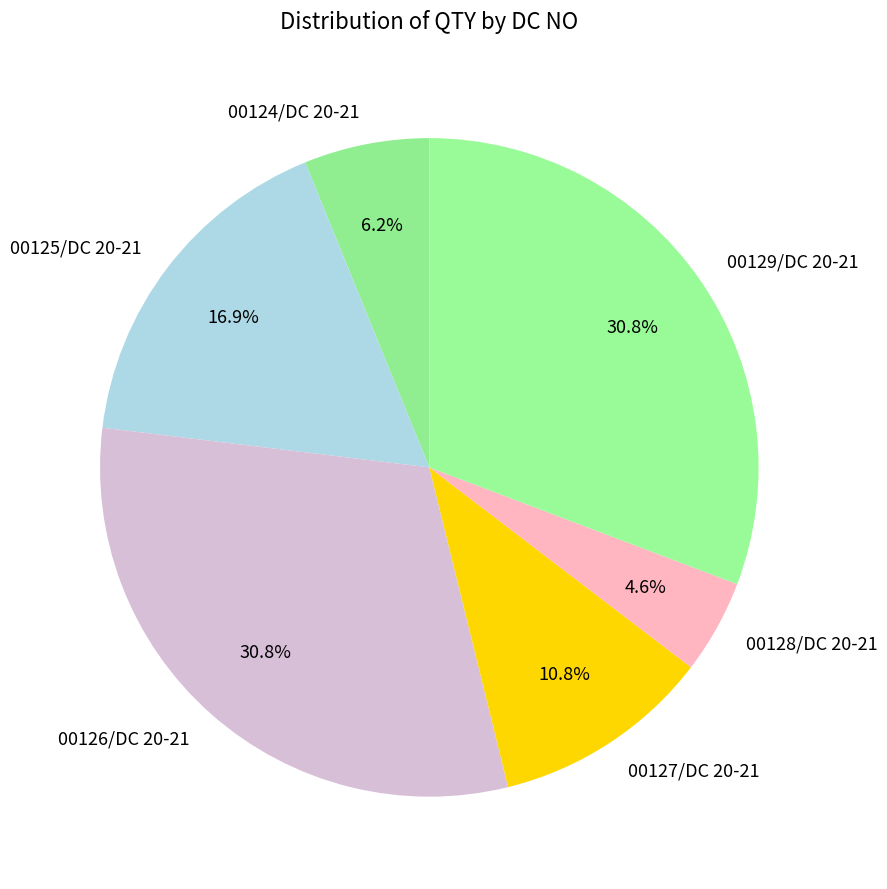

Between 00124/DC 20-21 and 00128/DC 20-21, which is larger?

00124/DC 20-21